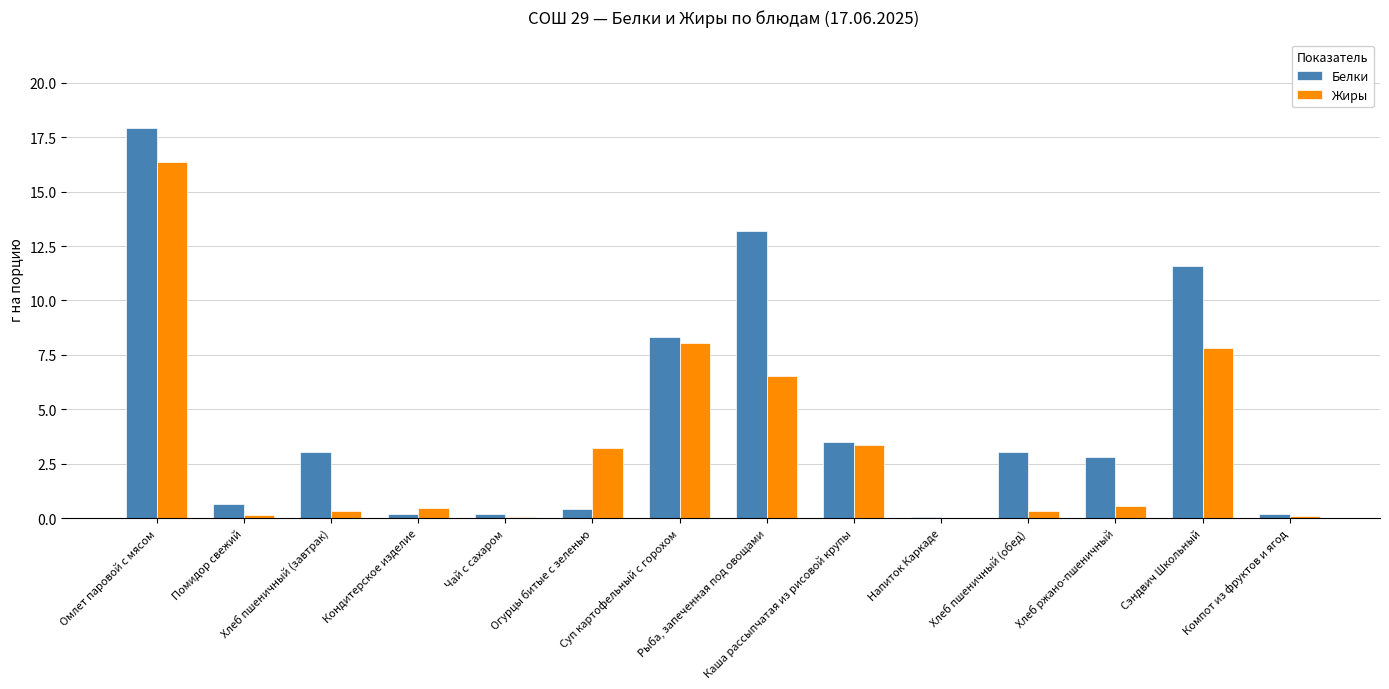

What is the highest value of the Белки series?

17.9